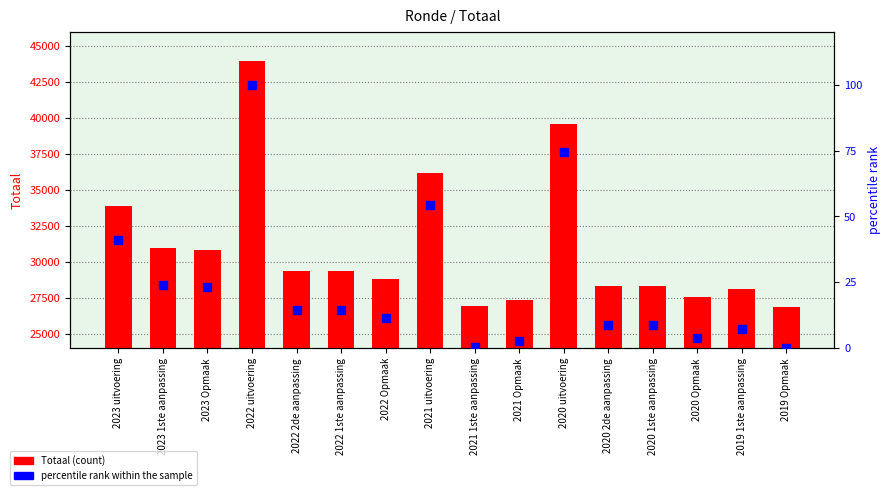

Which series reaches the maximum Y coordinate?

Totaal